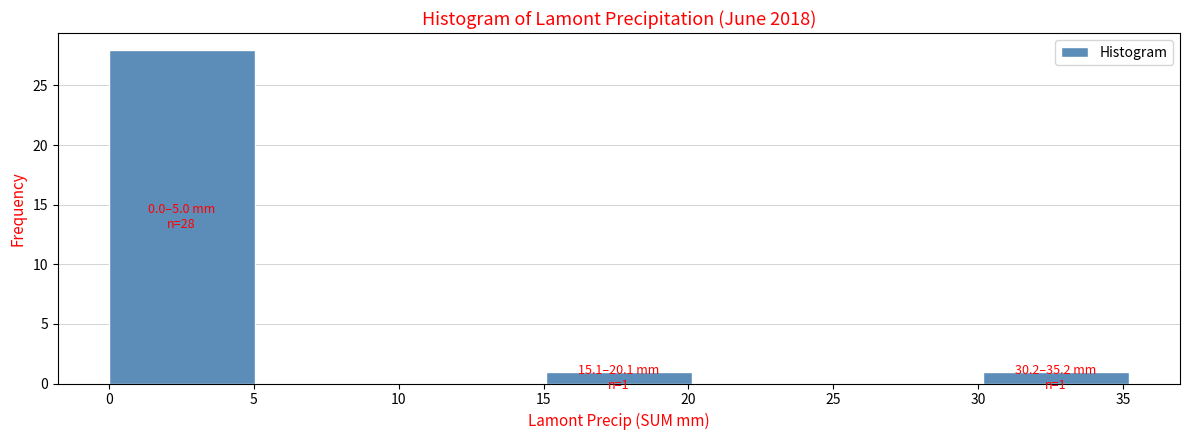

Over which range of the x-axis is the bar tallest?

0 to 5